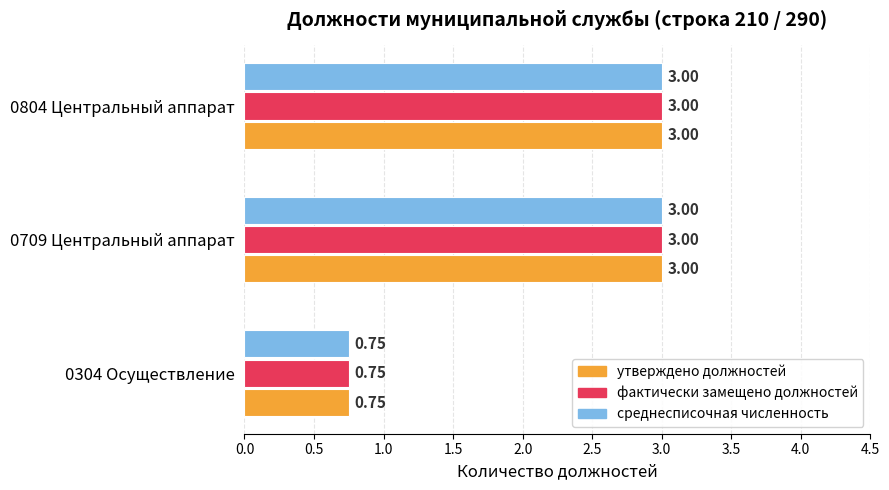

What is the sum of all фактически замещено должностей values?

6.8